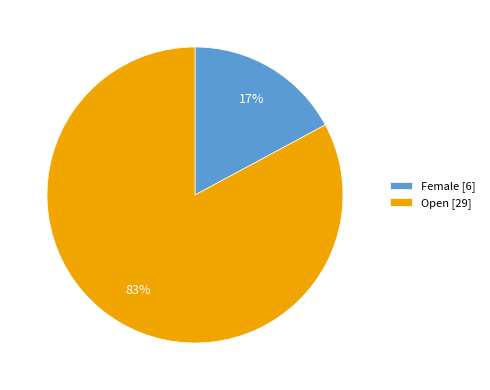

Do Female and Open together represent more than half of the pie?

Yes